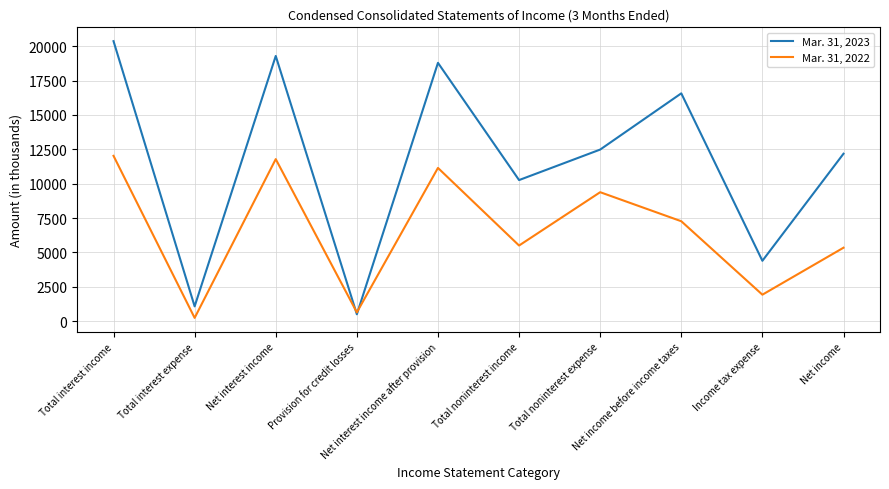

What value does the Mar. 31, 2022 series have at Provision for credit losses, to the nearest 50?

650